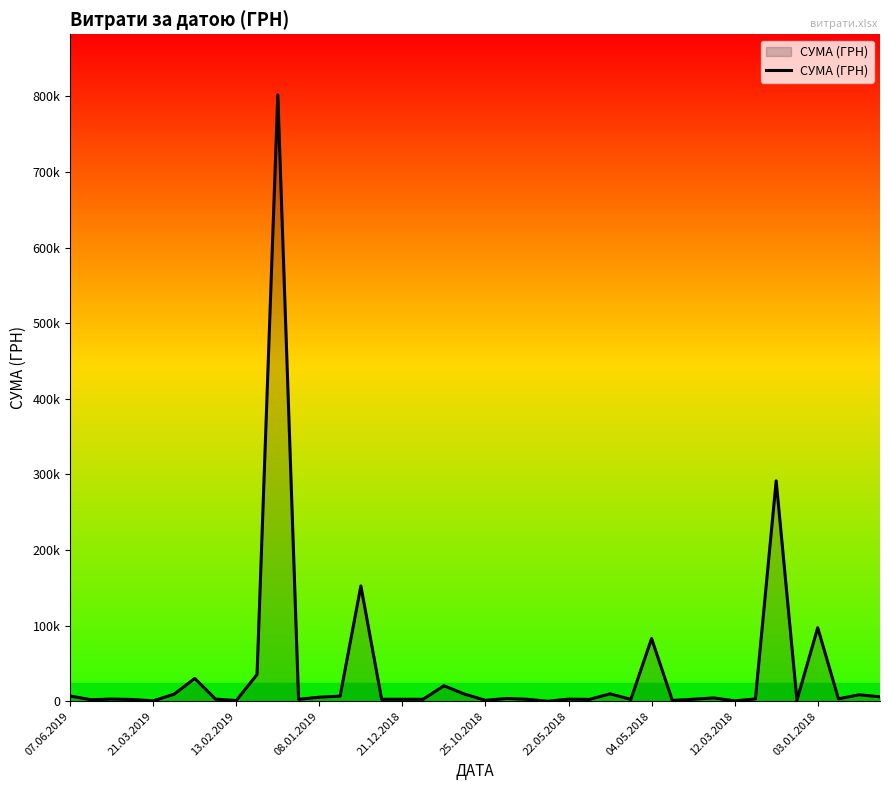

Does the chart display data point markers on the line(s)?

No